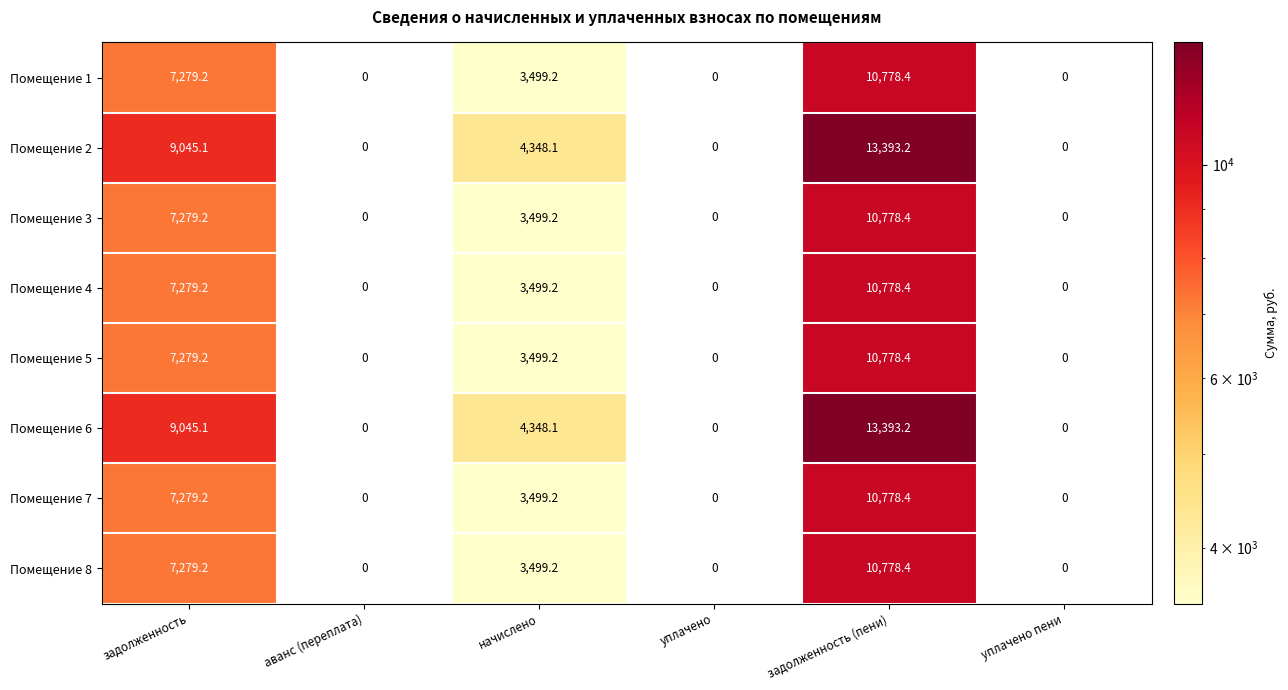

Is it true that Помещение 2 equals 13393.2 at задолженность (пени)?

True